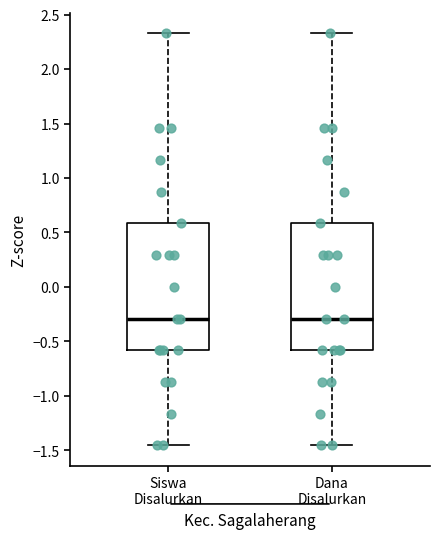

Reading left to right, read every box against the y-axis: the position of its median line, the range the box covers, and the ends of its whiskers. The values are not printed on the chart, so give them approximately, as read against the axis.

Siswa Disalurkan: median -0.30, box -0.60 to 0.60, whiskers -1.45 to 2.35
Dana Disalurkan: median -0.30, box -0.60 to 0.60, whiskers -1.45 to 2.35